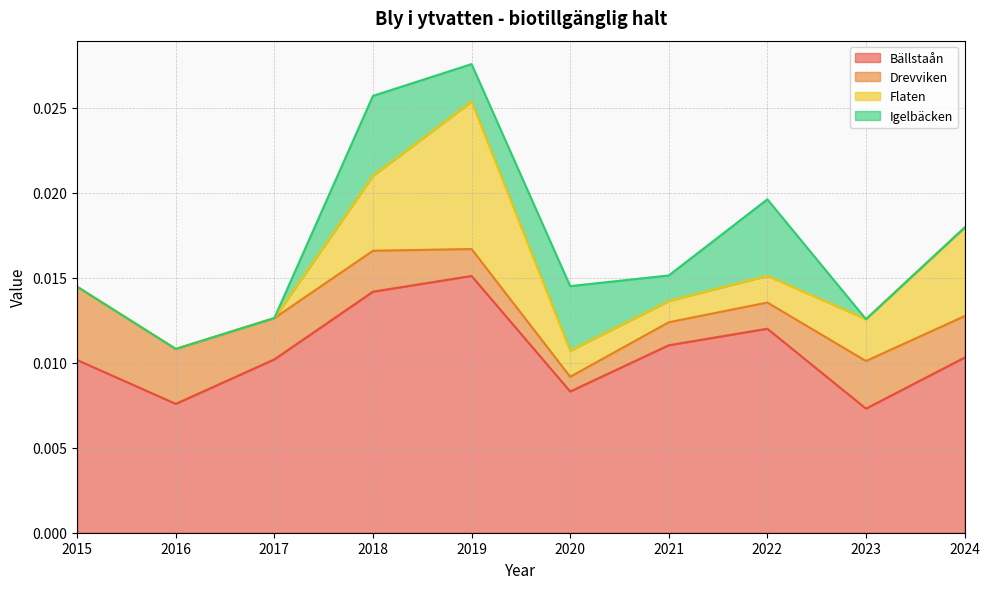

Which series changed the most between 2018 and 2023?

Bällstaån